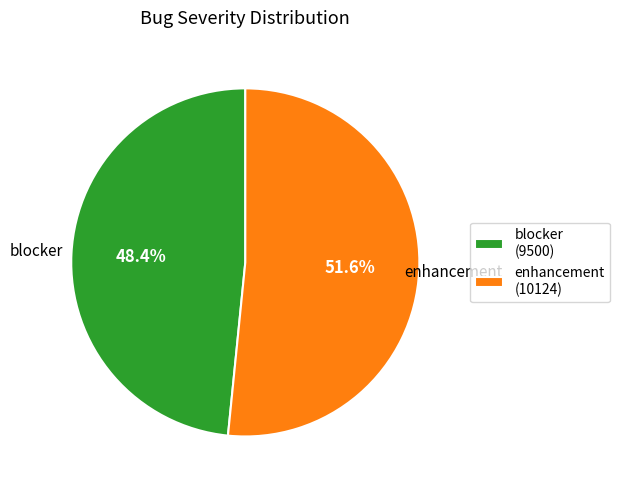

To the nearest percent, what is the difference between the largest and smallest slice percentages?

3%